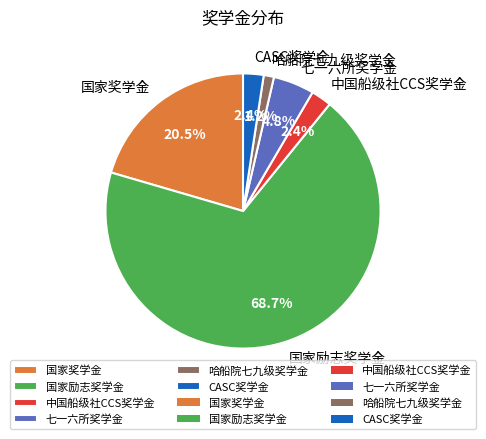

How many slices are in this pie chart?

6